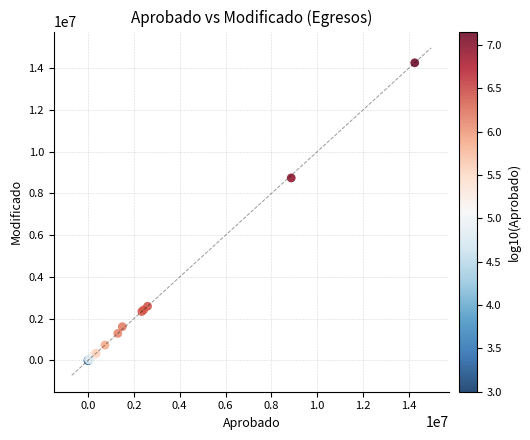

What Y value in the scatter plot is closest to 7127285?

8741810.9